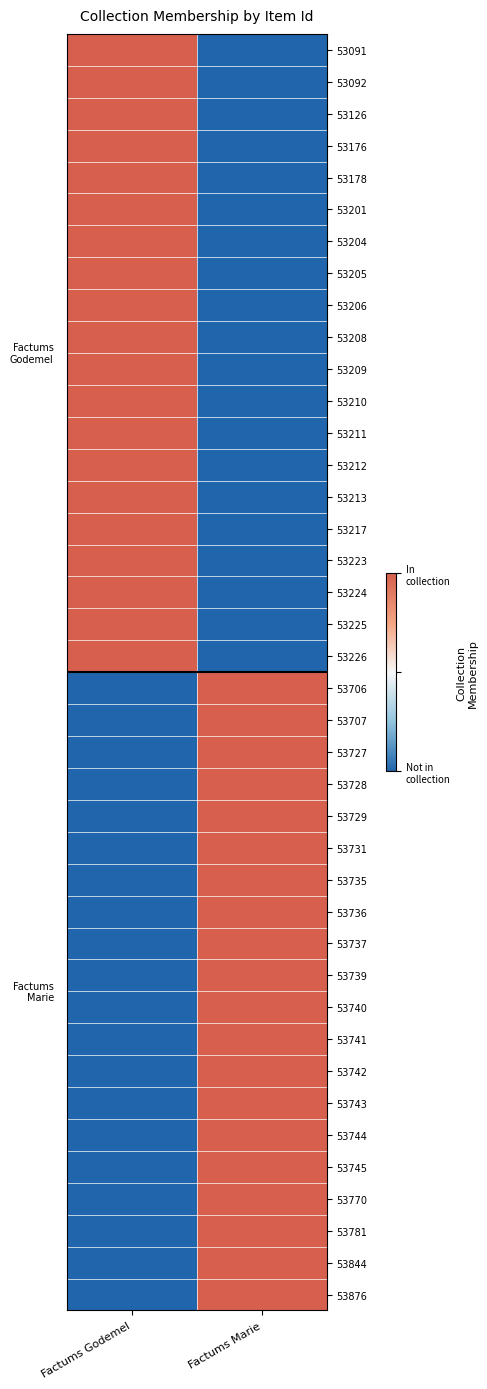

Rank the series by their maximum value, from highest to lowest.

53091, 53092, 53126, 53176, 53178, 53201, 53204, 53205, 53206, 53208, 53209, 53210, 53211, 53212, 53213, 53217, 53223, 53224, 53225, 53226, 53706, 53707, 53727, 53728, 53729, 53731, 53735, 53736, 53737, 53739, 53740, 53741, 53742, 53743, 53744, 53745, 53770, 53781, 53844, 53876